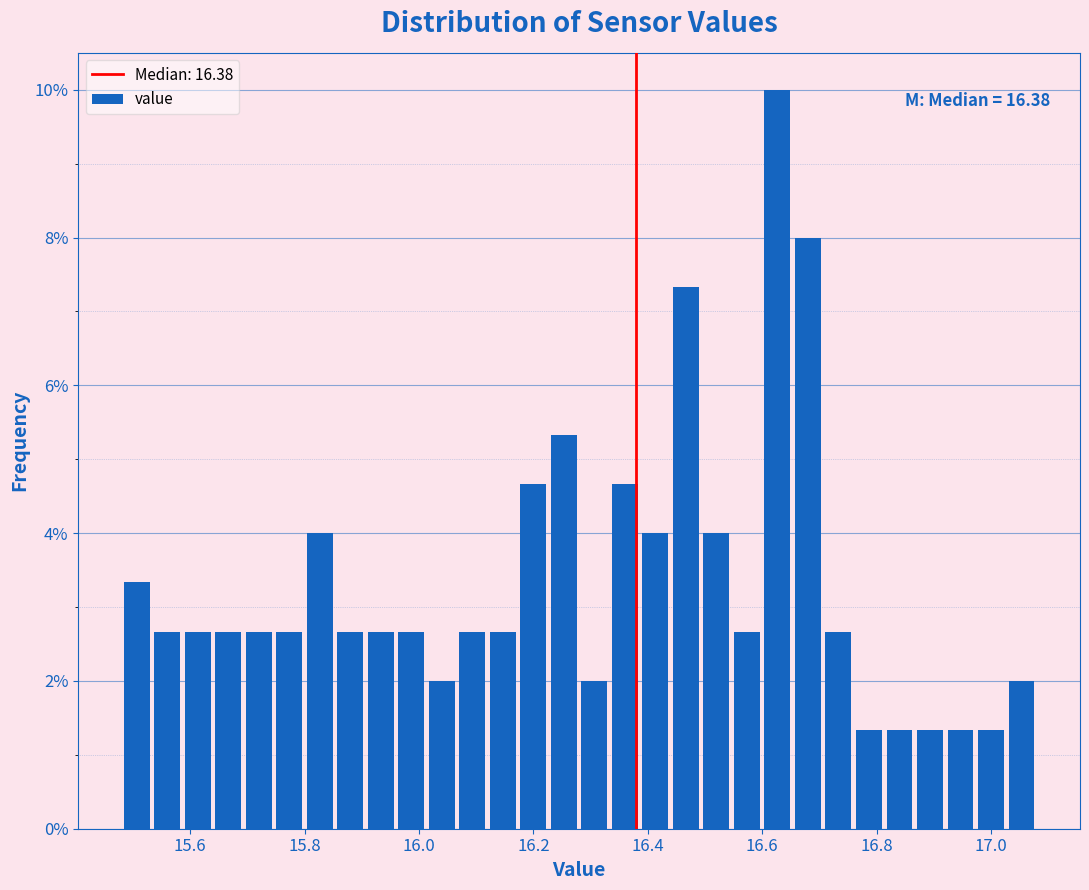

Around what value on the x-axis is the tallest bar? Give the approximate position of its centre, as read against the axis.

16.62